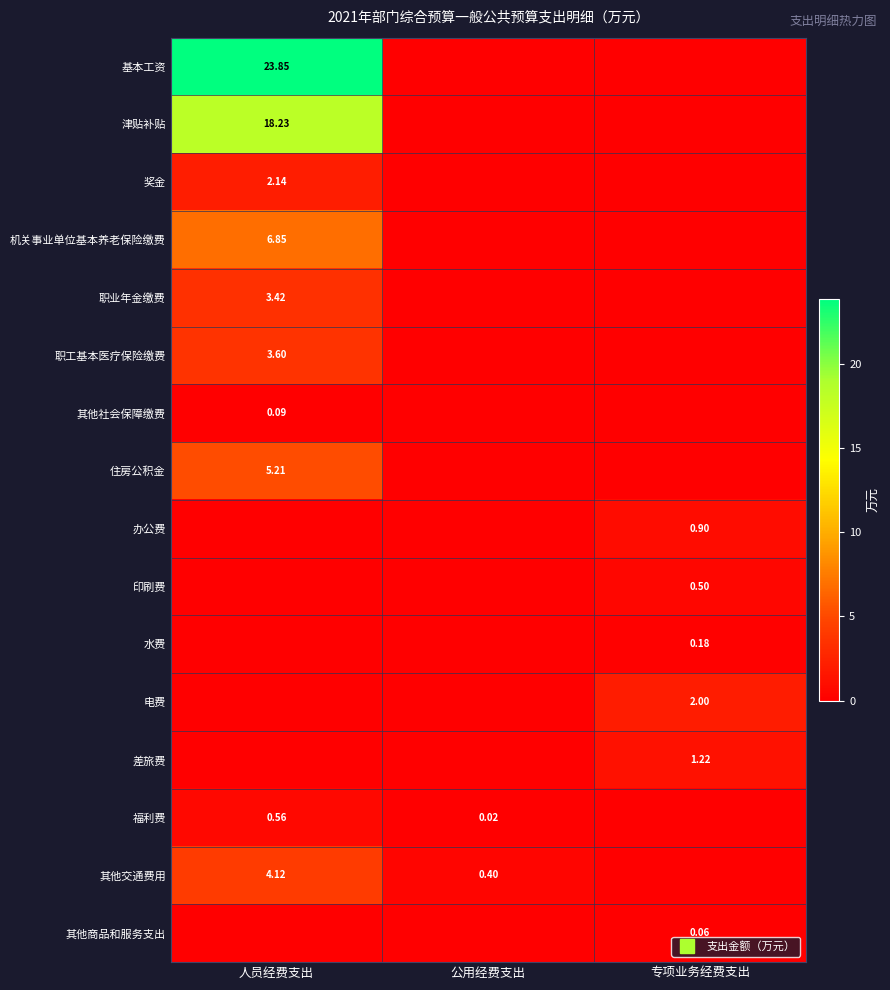

Which has a higher value, 专项业务经费支出 or 人员经费支出?

人员经费支出